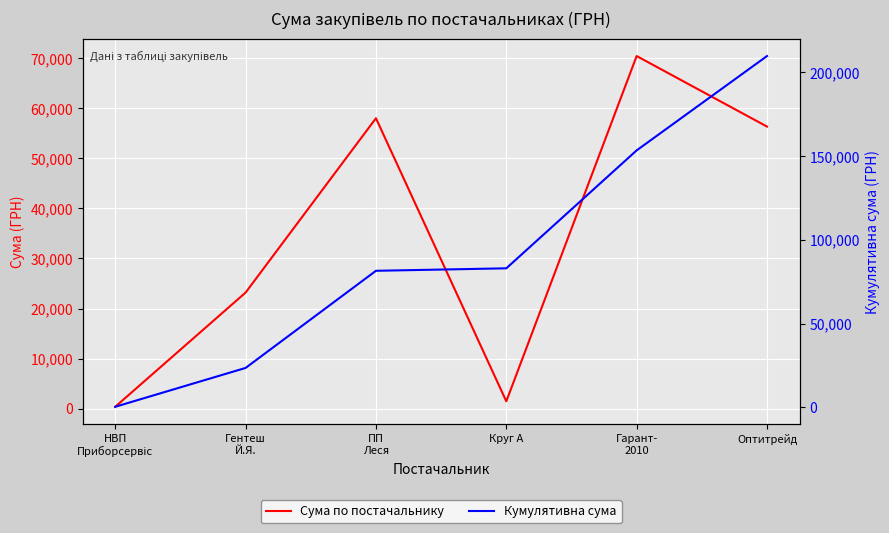

How many categories are shown in the chart?

6